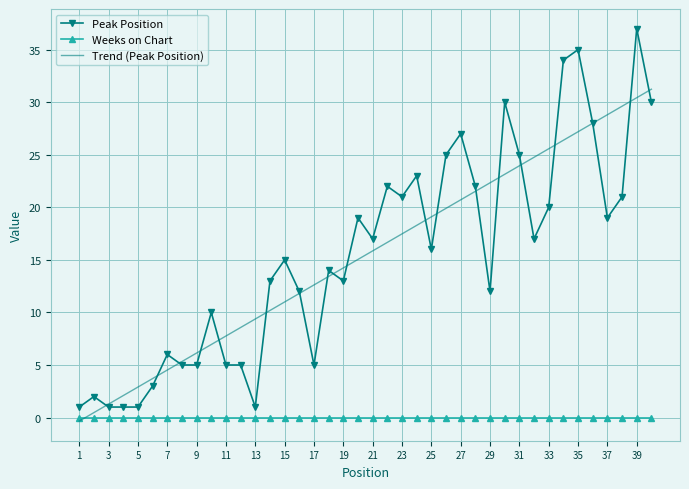

What is the maximum value shown in the chart?

37.0